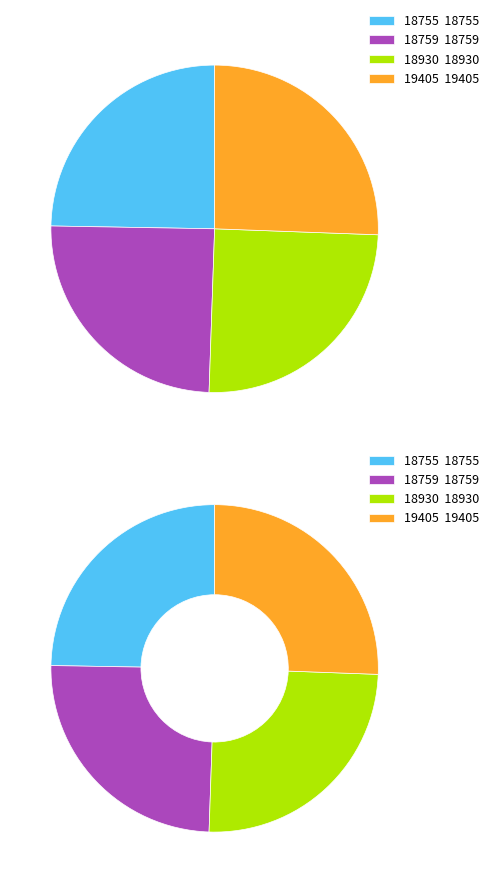

Between 18755 and 19405, which is larger?

19405